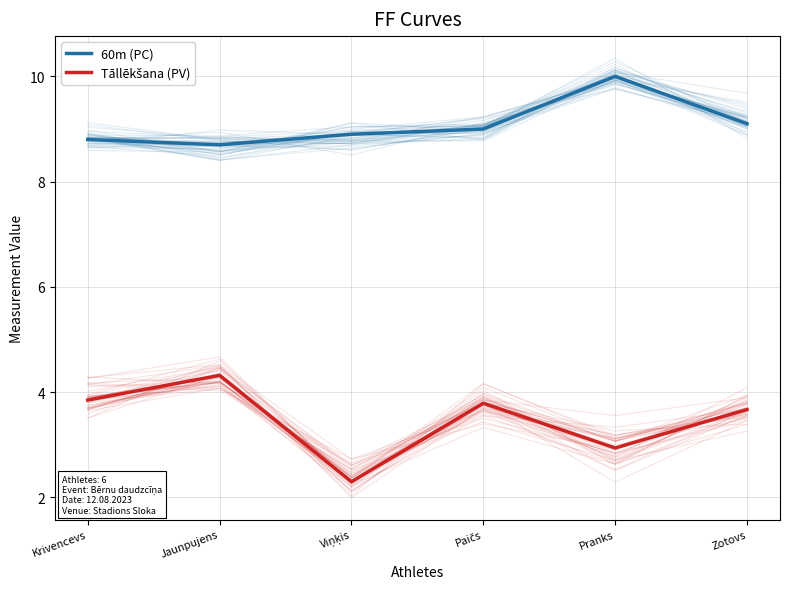

Where is the first local minimum for Tāllēkšana (PV)?

Viņķis